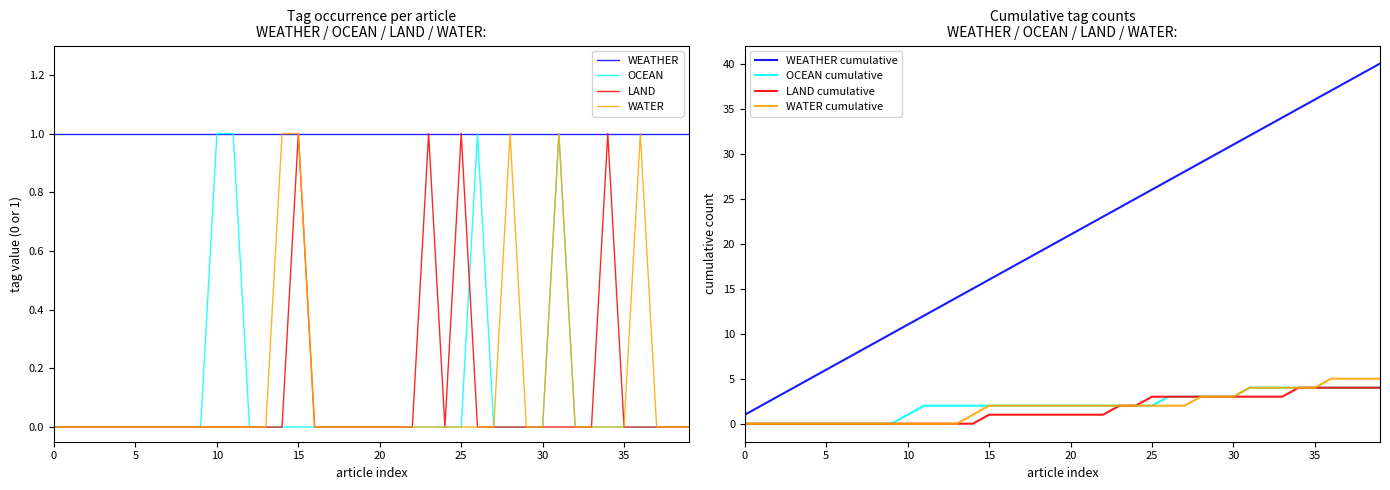

The LAND series shows 0 at 0. True or false?

True